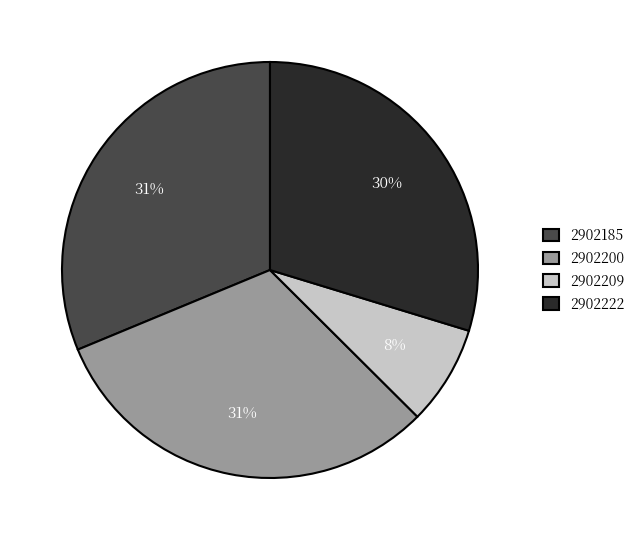

To the nearest percent, what portion does 2902222 represent?

30%